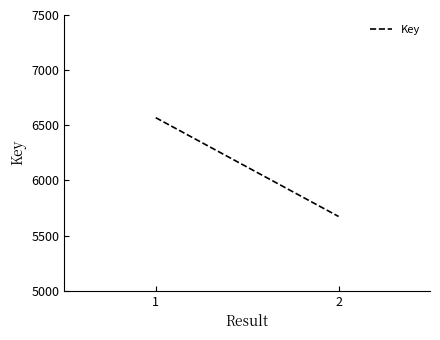

How many lines are shown in the chart?

1